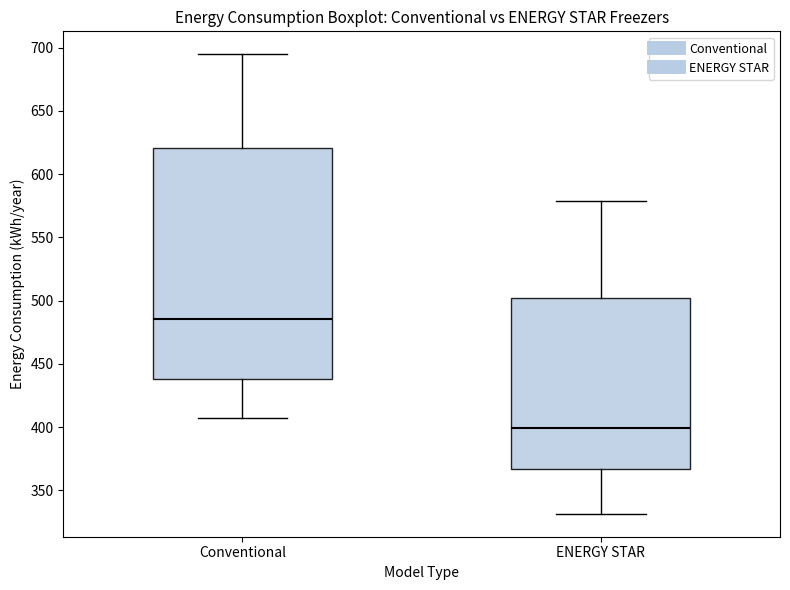

Where is the upper edge of the box for ENERGY STAR on the y-axis? The values are not printed on the chart, so give them approximately, as read against the axis.

500